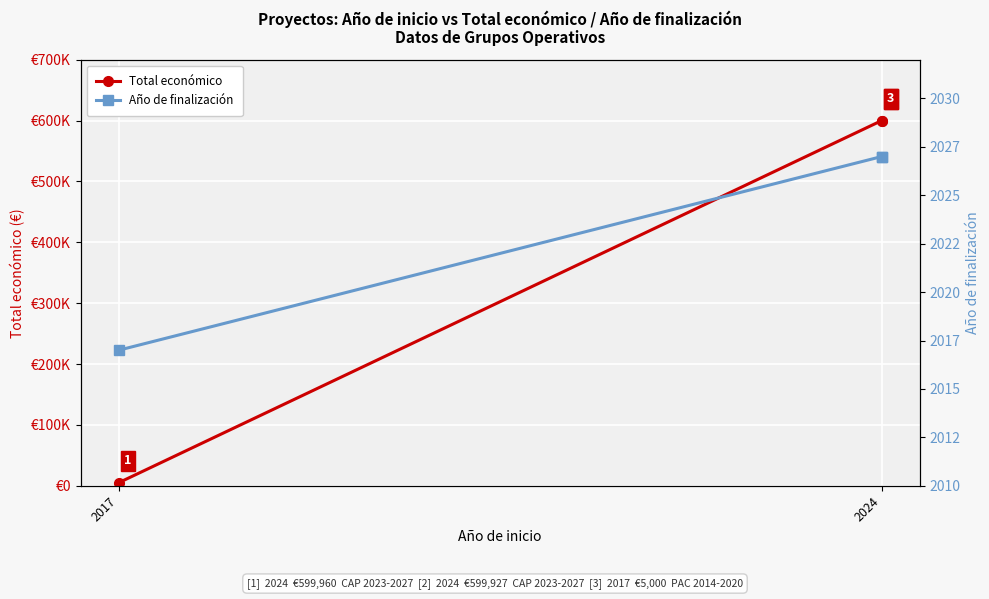

What is the sum of all Año de finalización values?

6071